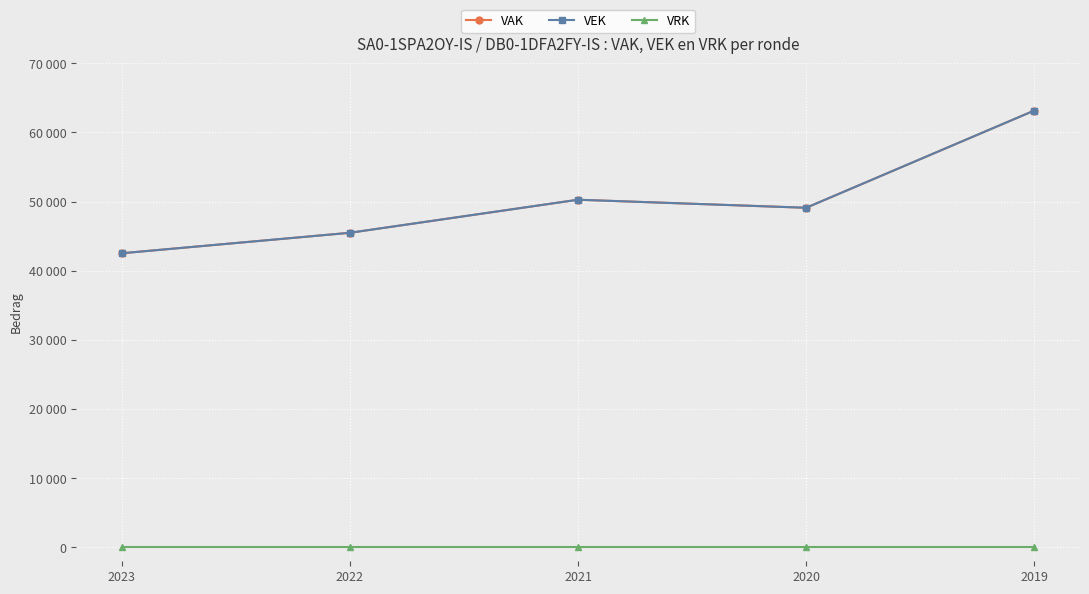

The value of VEK at 2019 is 63158. True or false?

True